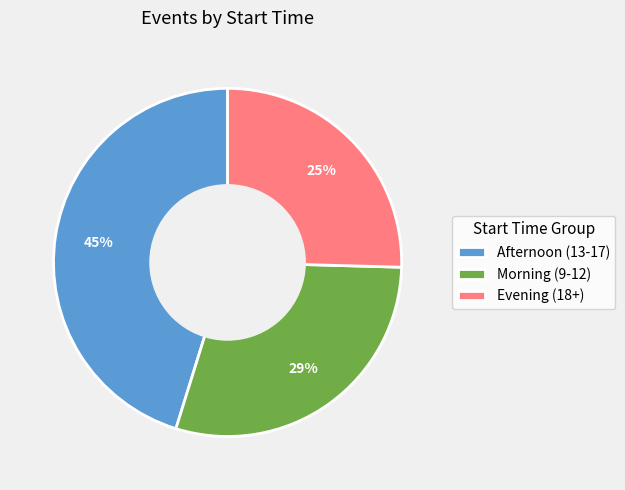

To the nearest percent, what is the average slice percentage?

33%